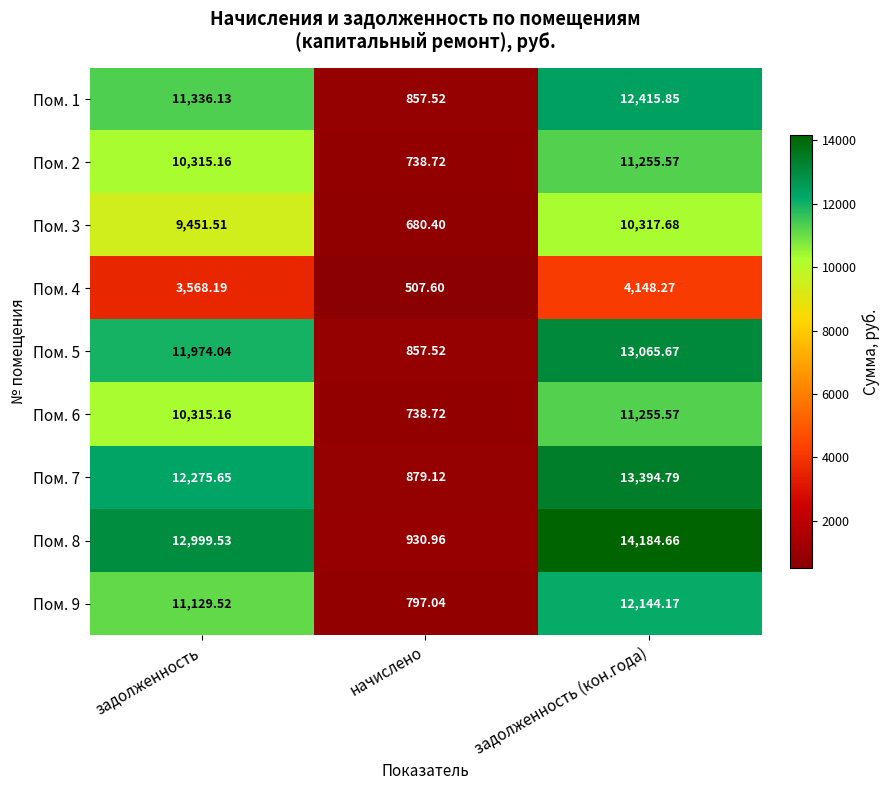

Where is Пом. 6 nearest to the value 5997?

задолженность